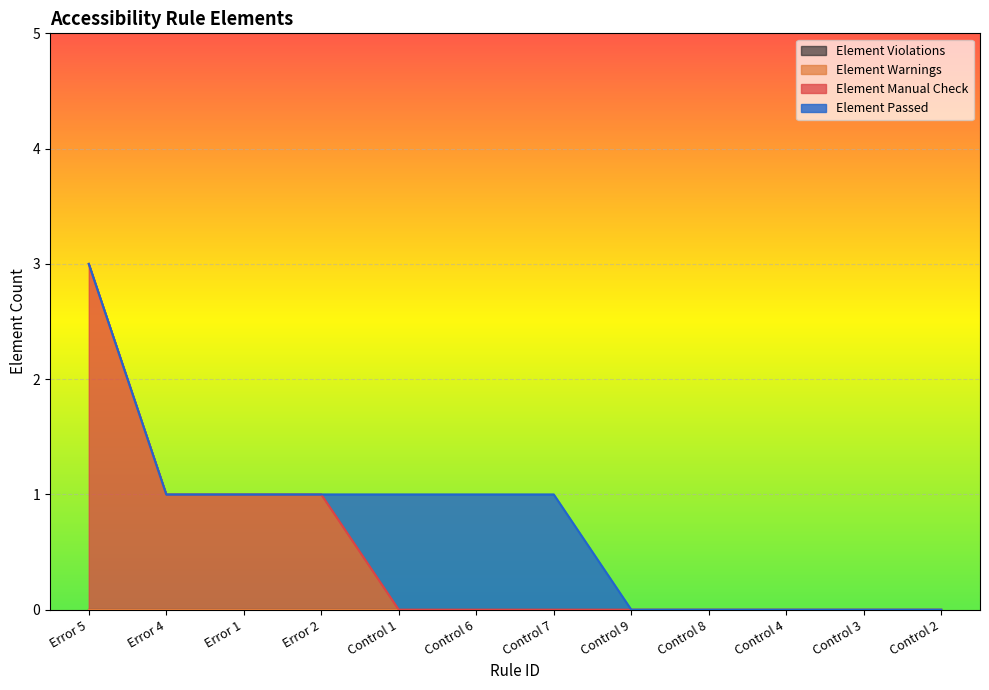

Rank the series by their maximum value, from highest to lowest.

Element Manual Check, Element Passed, Element Warnings, Element Violations